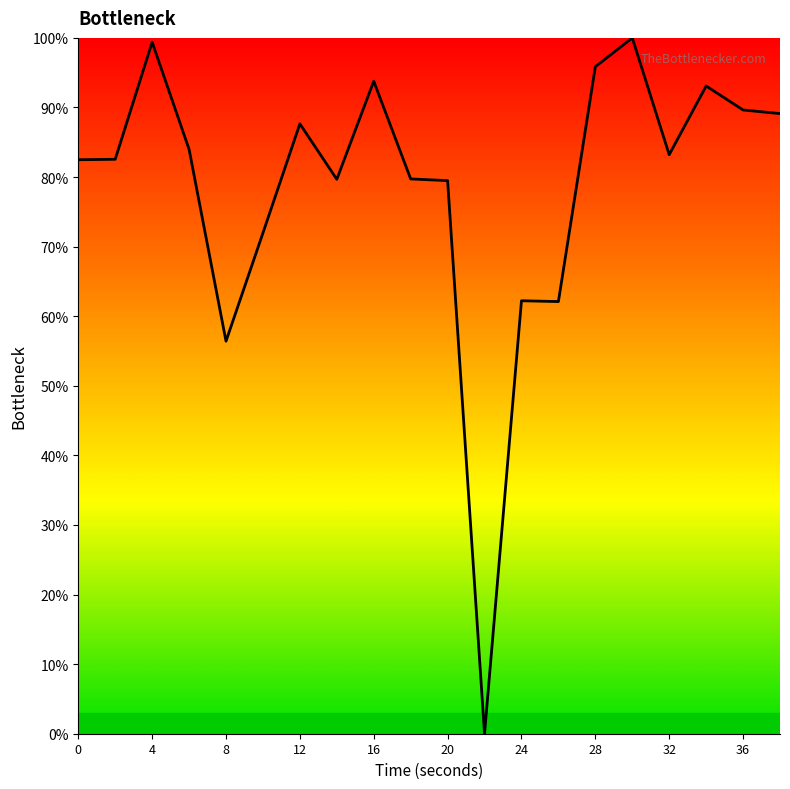

What is the greatest value displayed?

100.0